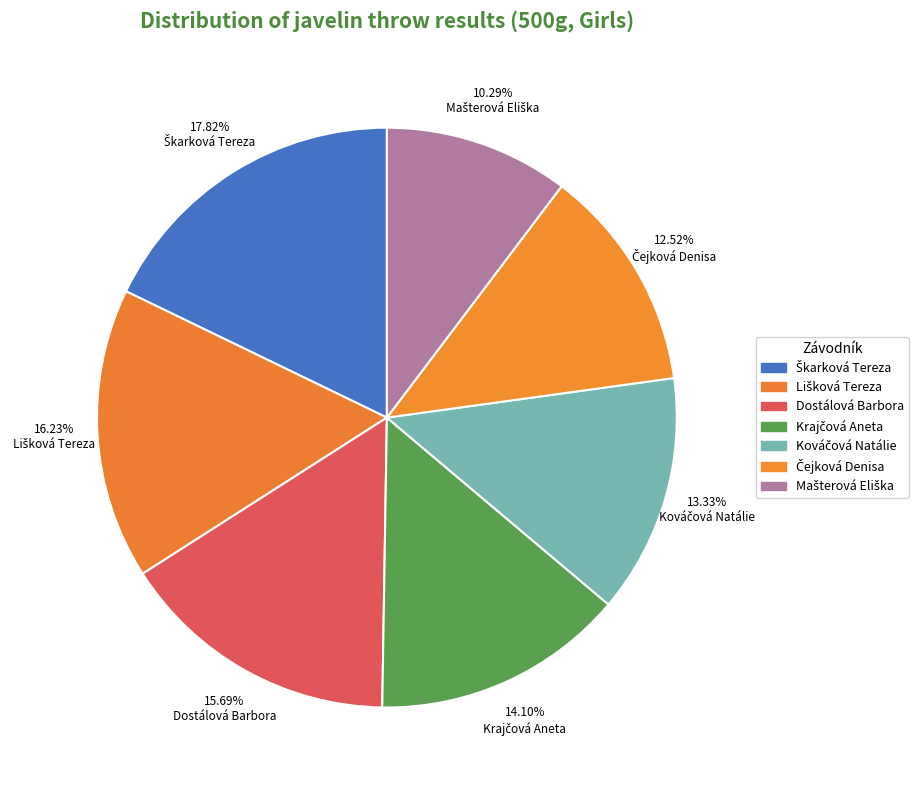

Count the number of slices in the pie.

7